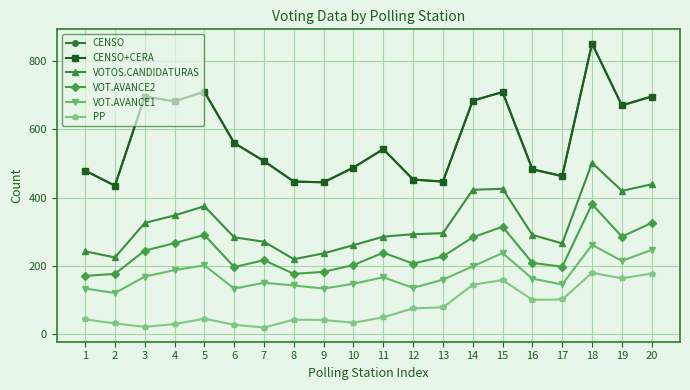

At which label is VOT.AVANCE1 closest to 191?

4